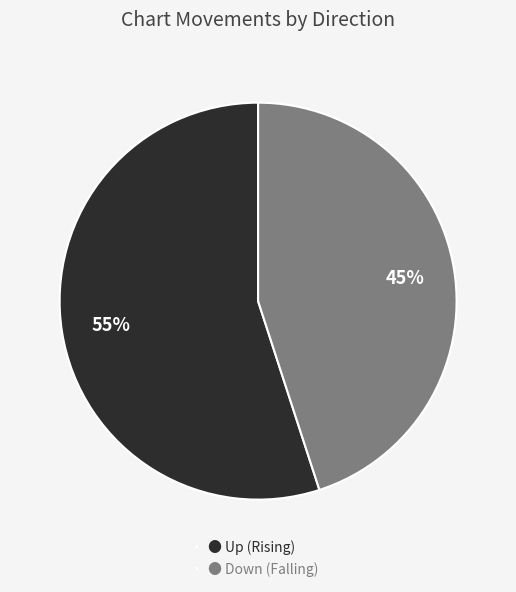

Is it true that ● Up (Rising) is 69% of the pie?

False